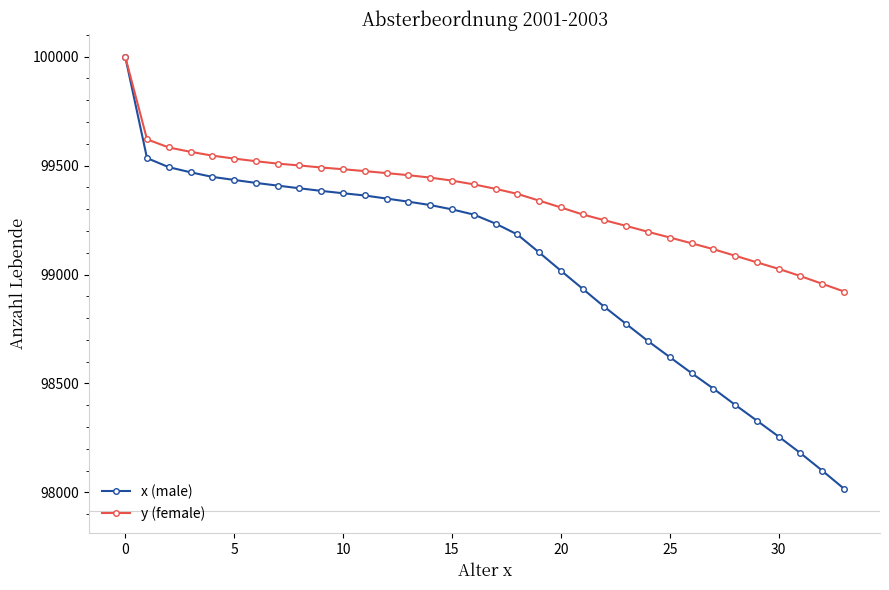

What is the maximum value shown in the chart?

100000.0